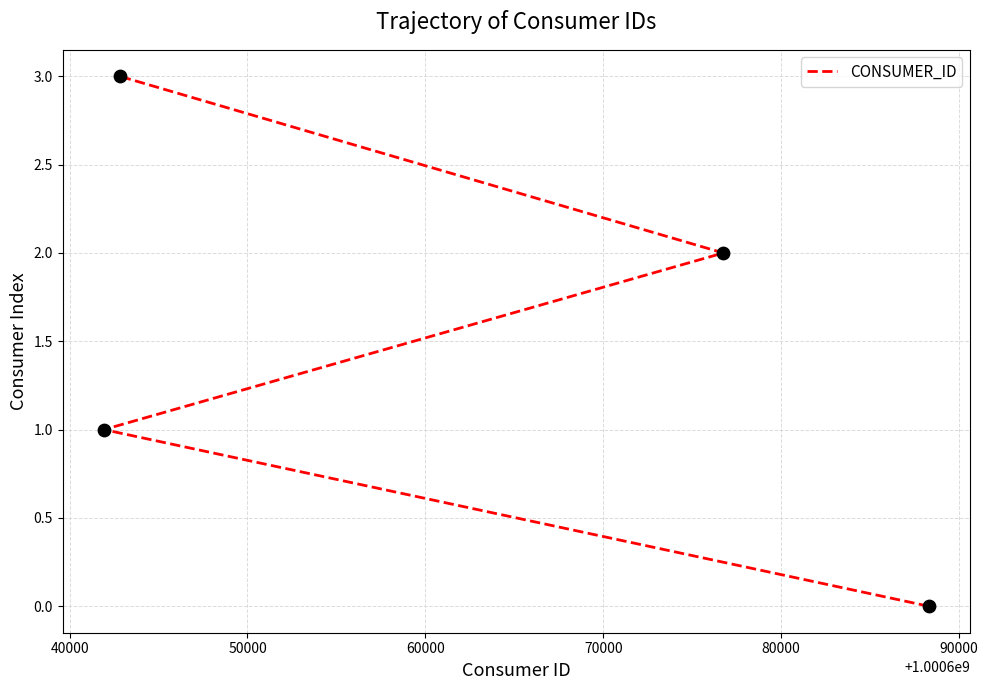

What is the change in value from 50000 to 60000?

+1